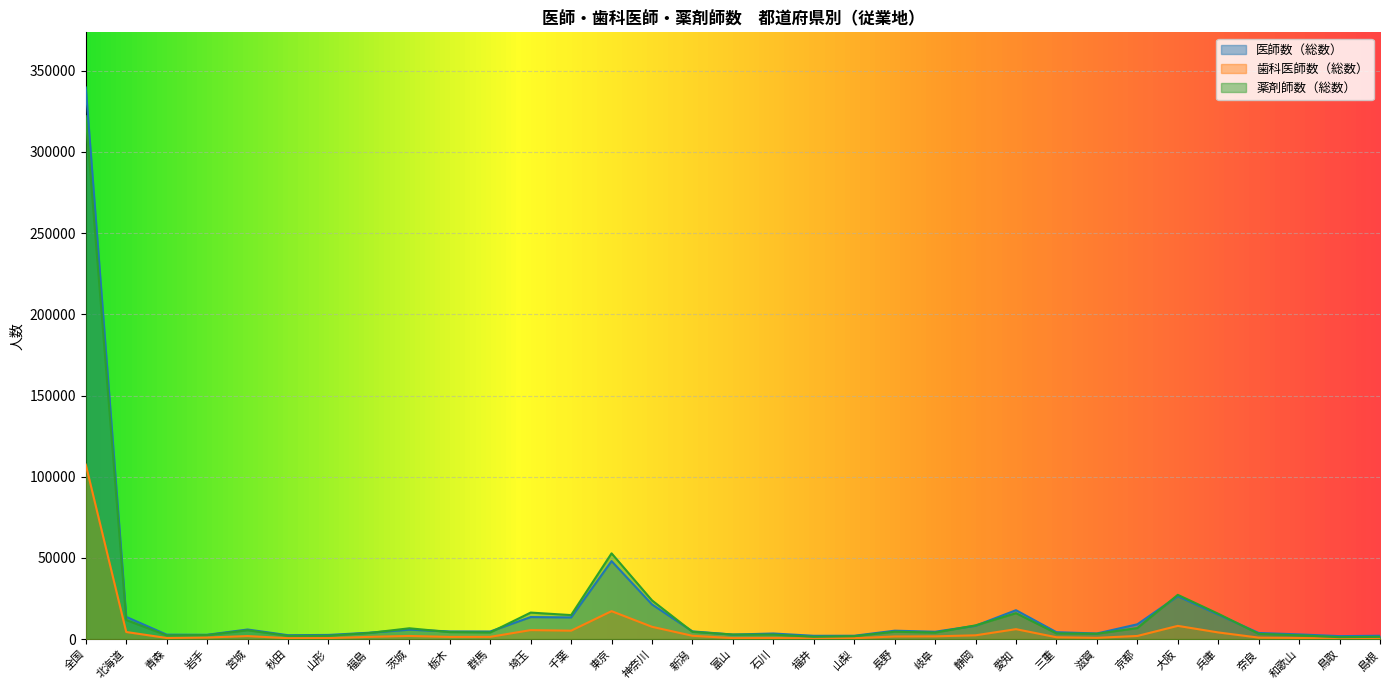

True or false: 薬剤師数（総数） has a value of 32437 at 神奈川.

False